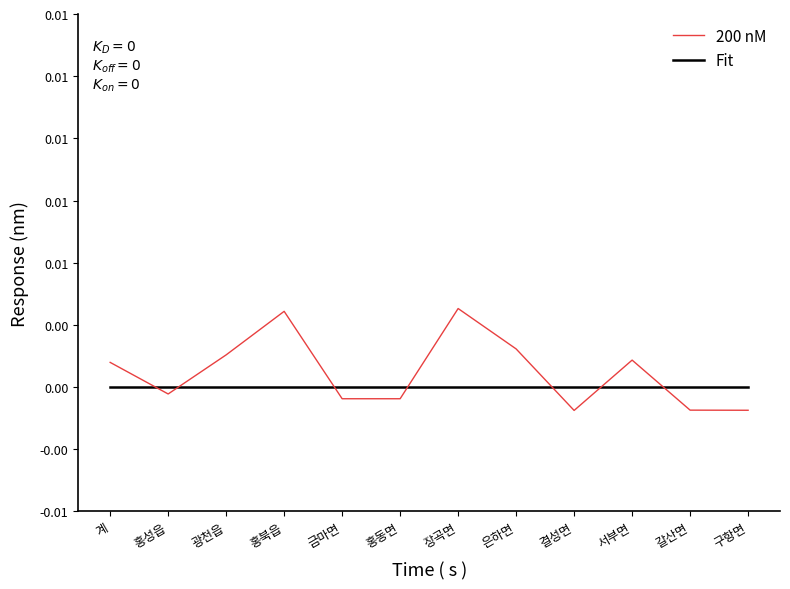

Which label corresponds to the largest value in the chart?

장곡면